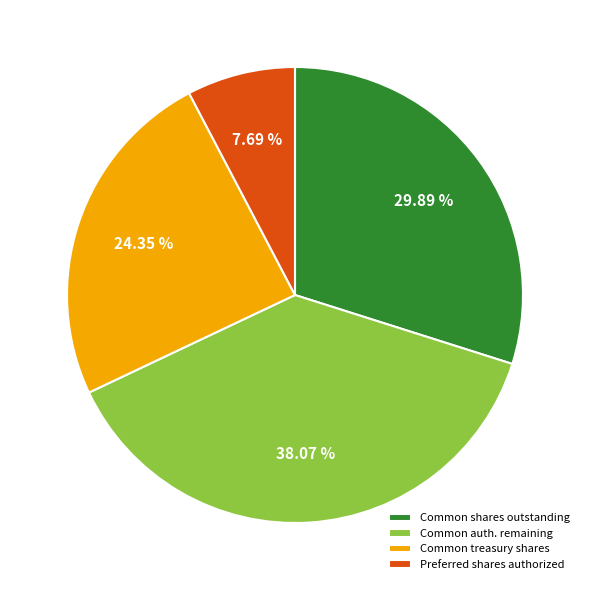

Combined, do Common treasury shares and Preferred shares authorized account for over 50%?

No